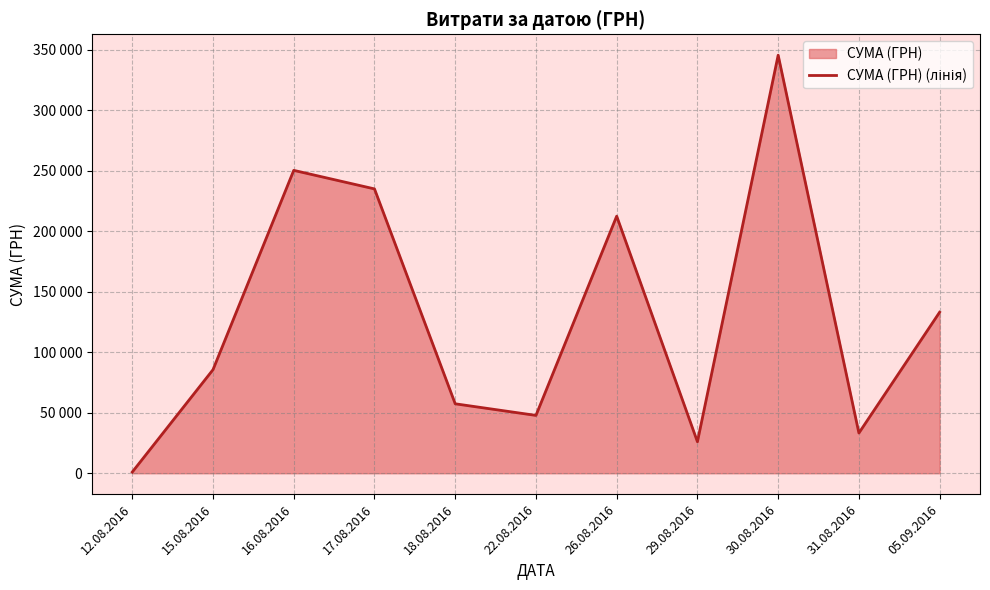

What is the ratio of the value at 30.08.2016 to the value at 18.08.2016?

6.0